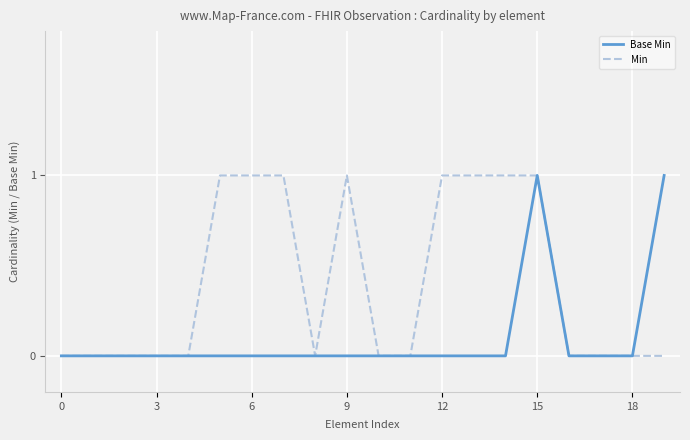

Which series has the largest total across all categories?

Min